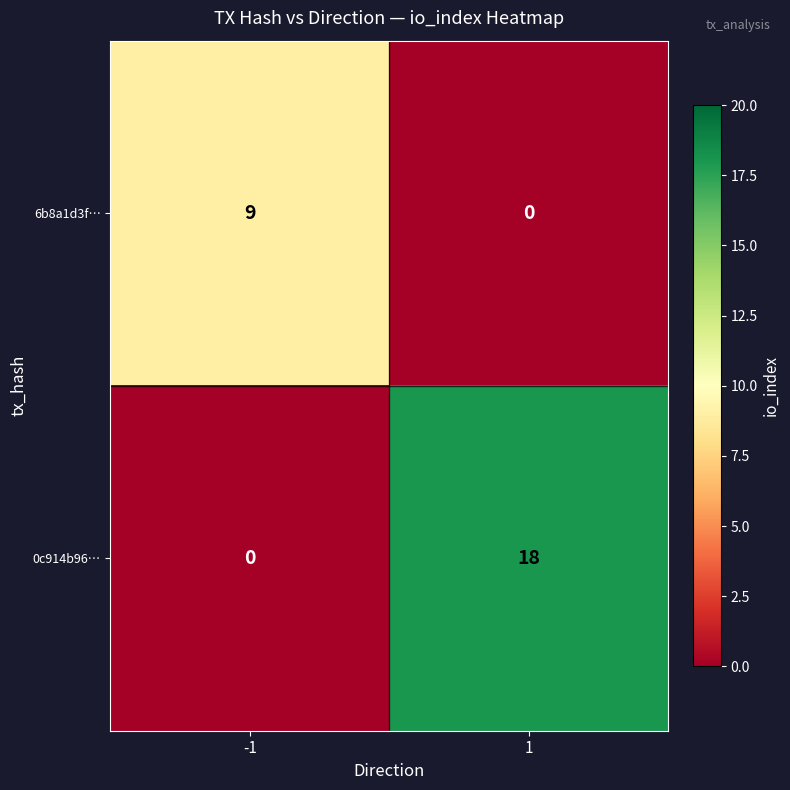

What is the maximum value for 0c914b96…?

18